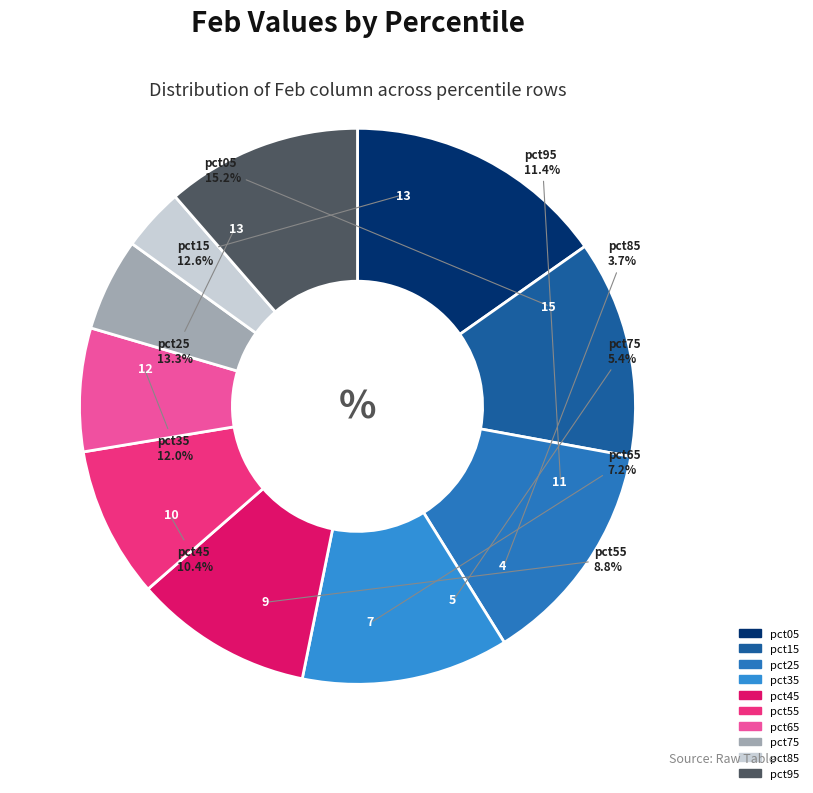

Which category has the biggest portion of the pie?

pct05